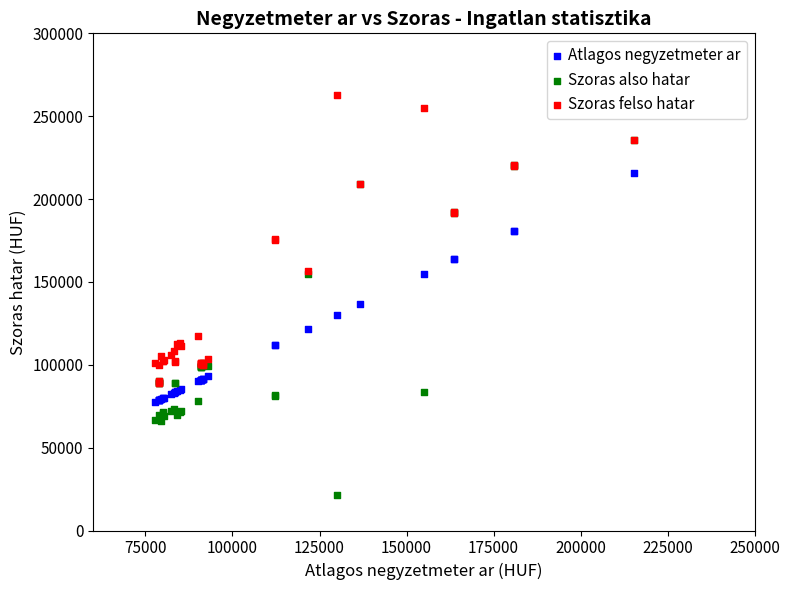

Which series reaches the maximum Y coordinate?

Szoras felso hatar